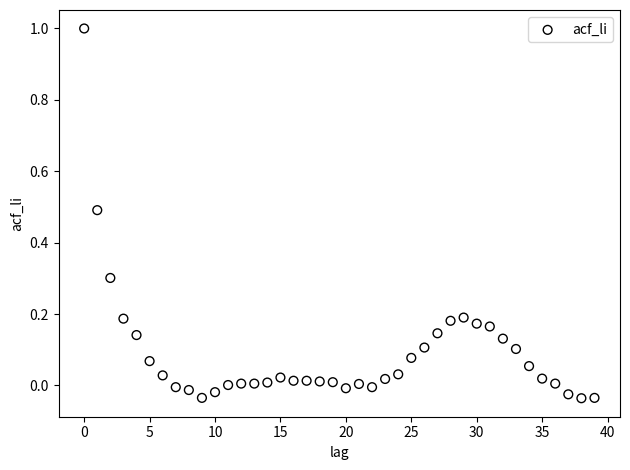

What is the range of Y values (max minus min)?

1.0